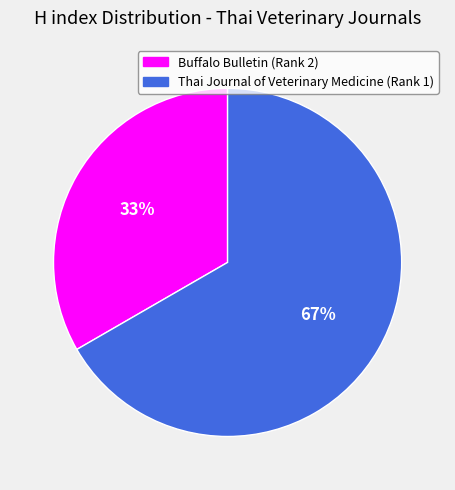

Approximately how many times larger is the value at Buffalo Bulletin (Rank 2) compared to Thai Journal of Veterinary Medicine (Rank 1)?

0.5